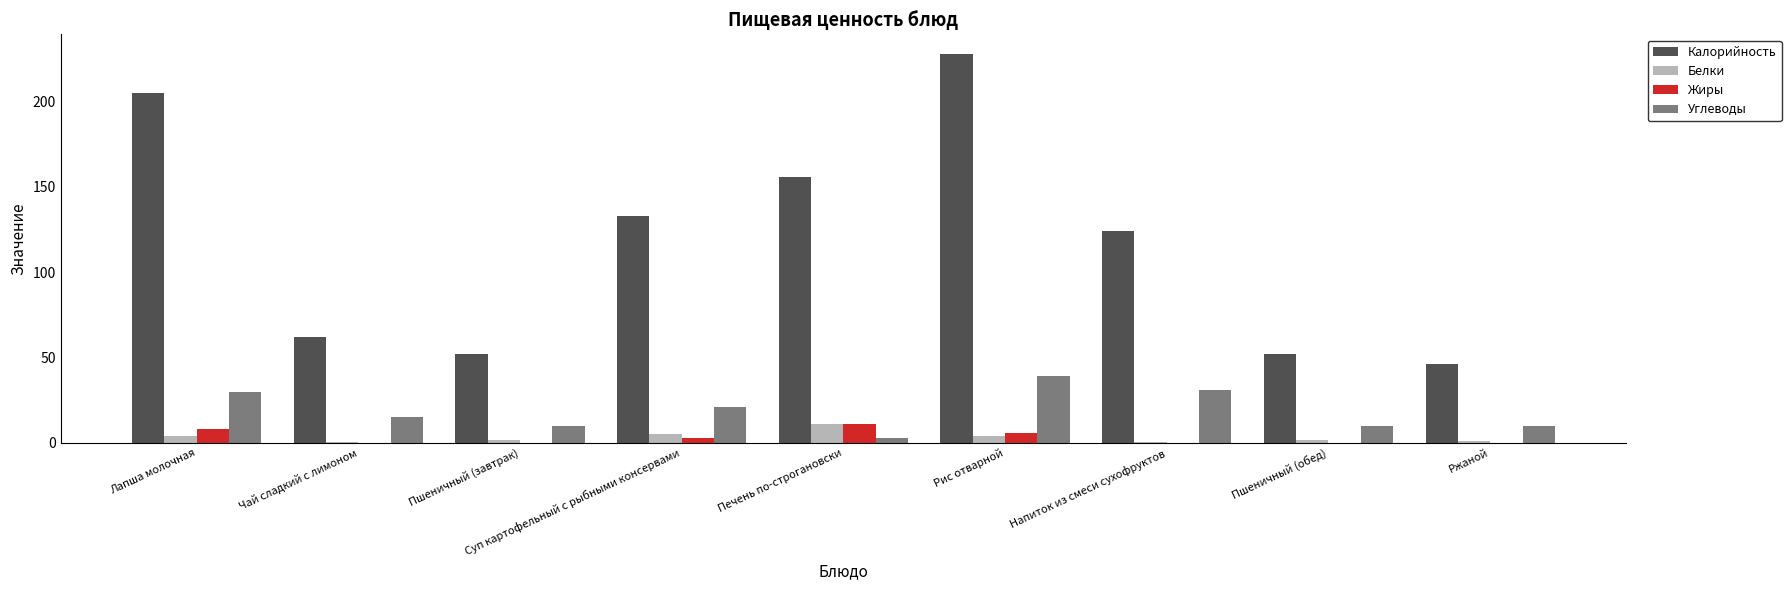

True or false: Жиры has a value of 8.0 at Лапша молочная.

True